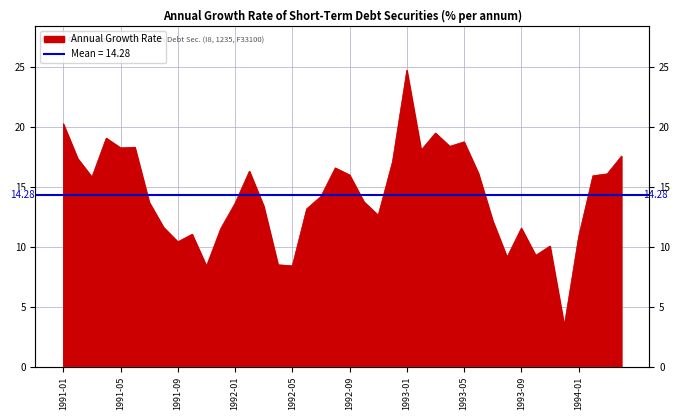

What is the maximum value shown in the chart?

24.7